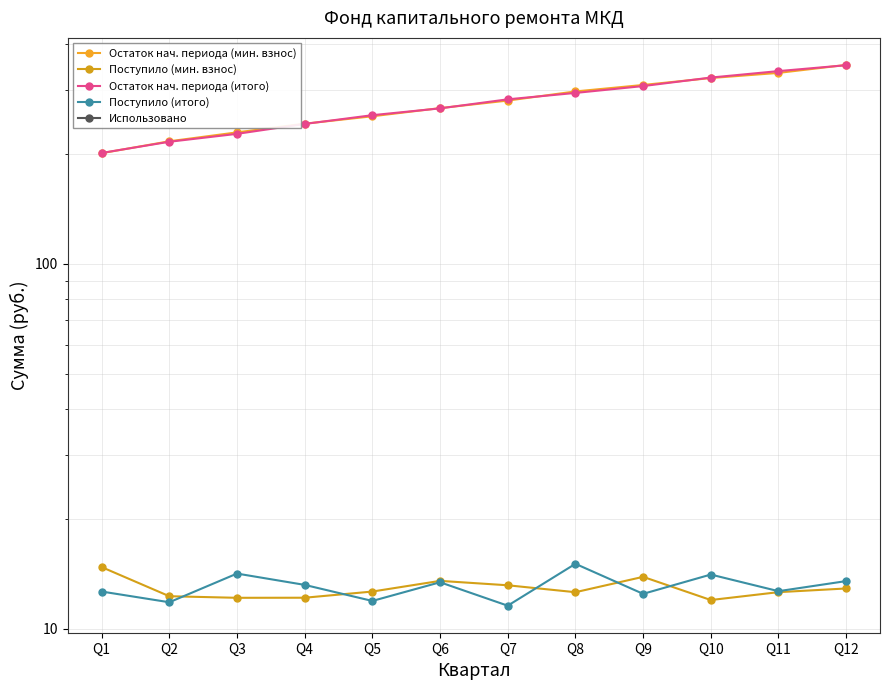

What is the difference between the second highest and second lowest values in the Поступило (итого) series?

2.3